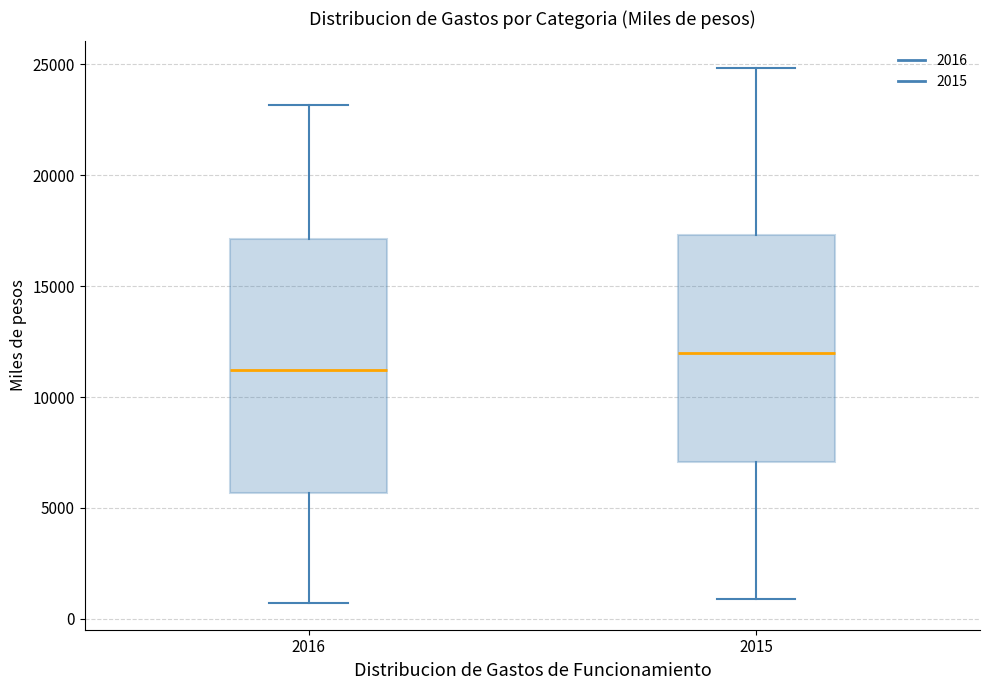

Which box has the highest median line?

2015